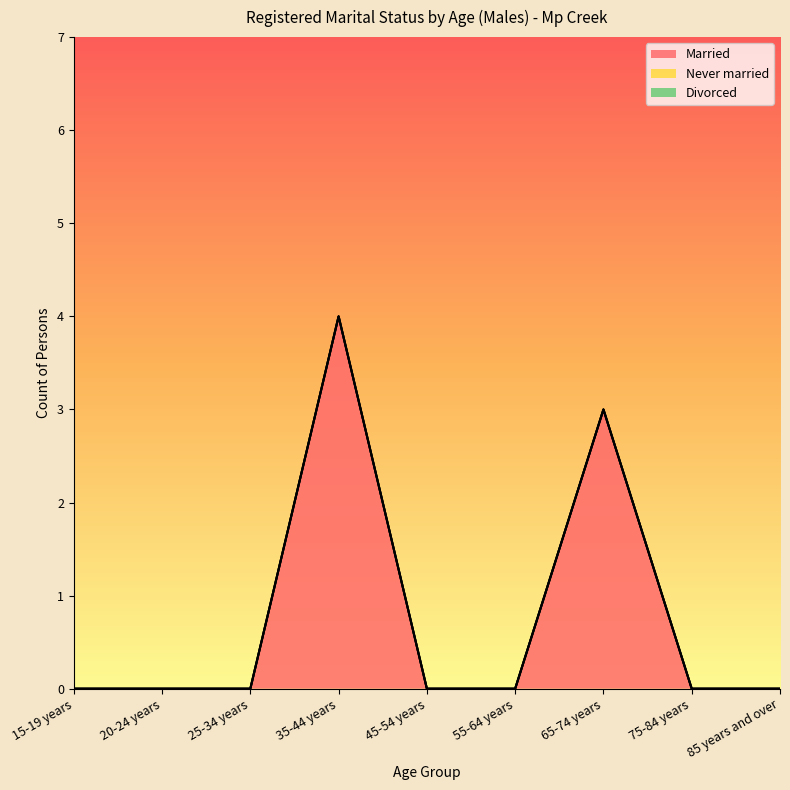

Reading left to right, what are all the values shown in this chart?

Married: 0	0	0	4	0	0	3	0	0
Never married: 0	0	0	0	0	0	0	0	0
Divorced: 0	0	0	0	0	0	0	0	0